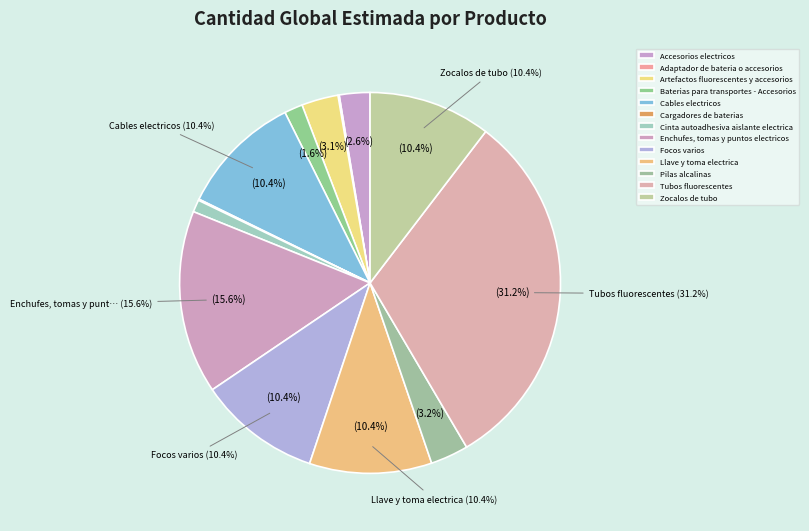

Does Adaptador de bateria o accesorios represent more than half of the total?

No